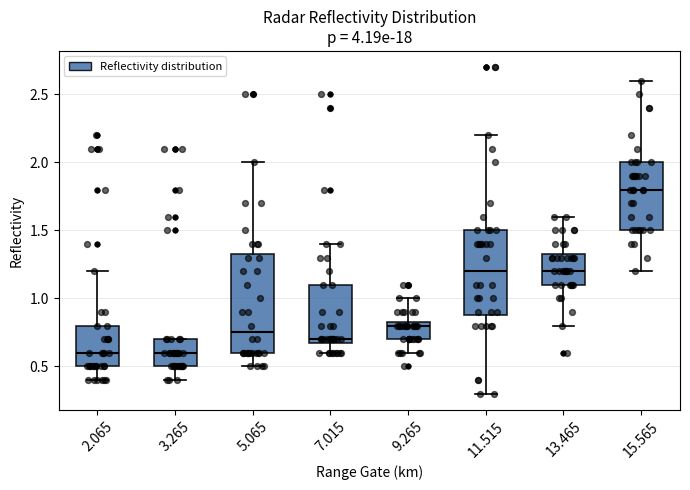

Where is the lower edge of the box at x = 3.265 on the y-axis? The values are not printed on the chart, so give them approximately, as read against the axis.

0.50